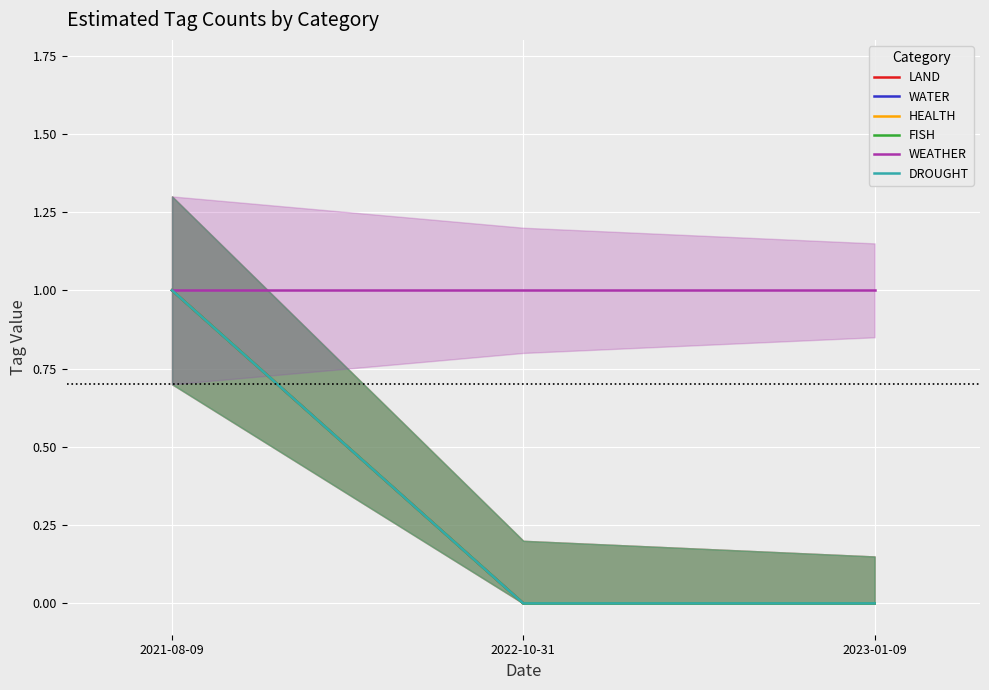

Which series has the largest range (max minus min)?

LAND